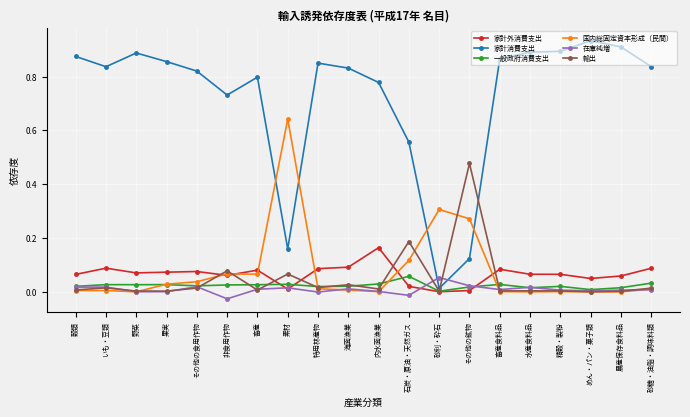

Which series changed the most between その他の食用作物 and 石炭・原油・天然ガス?

家計消費支出